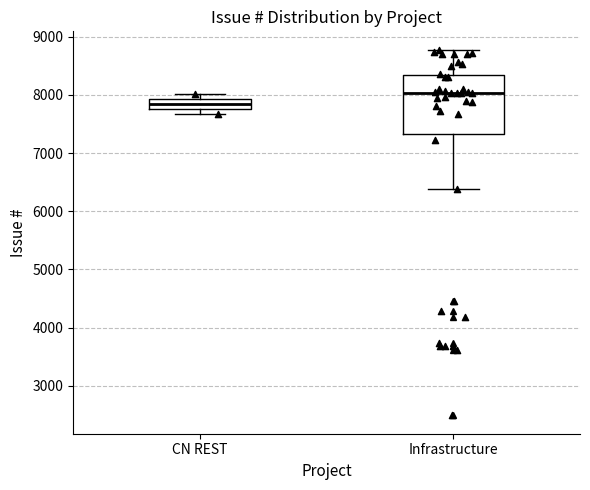

Where does the lower whisker of the box for Infrastructure end on the y-axis? The values are not printed on the chart, so give them approximately, as read against the axis.

6400